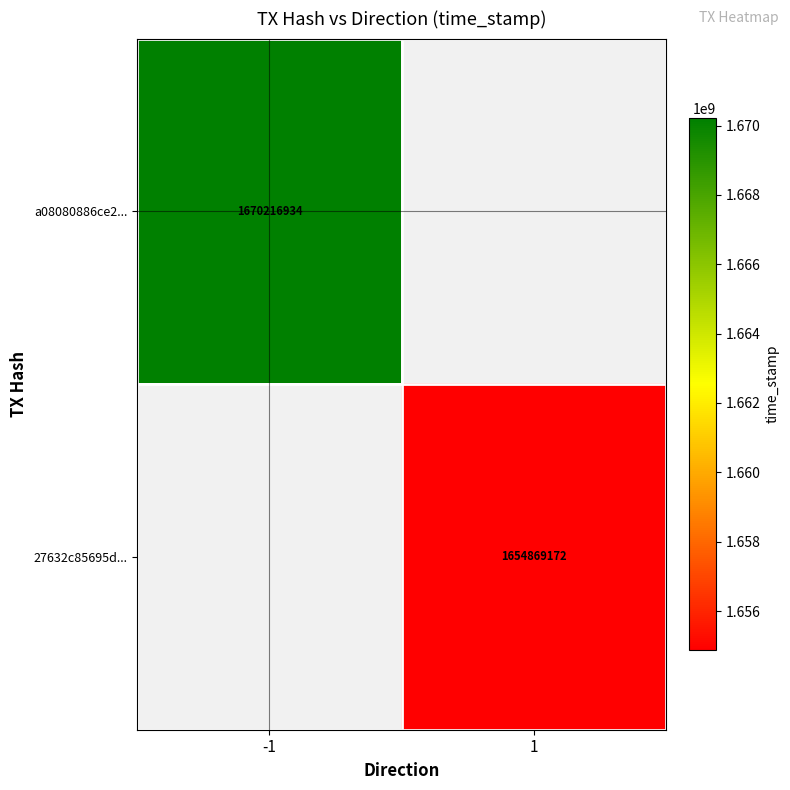

True or false: a08080886ce2... has a value of 515725210 at -1.

False